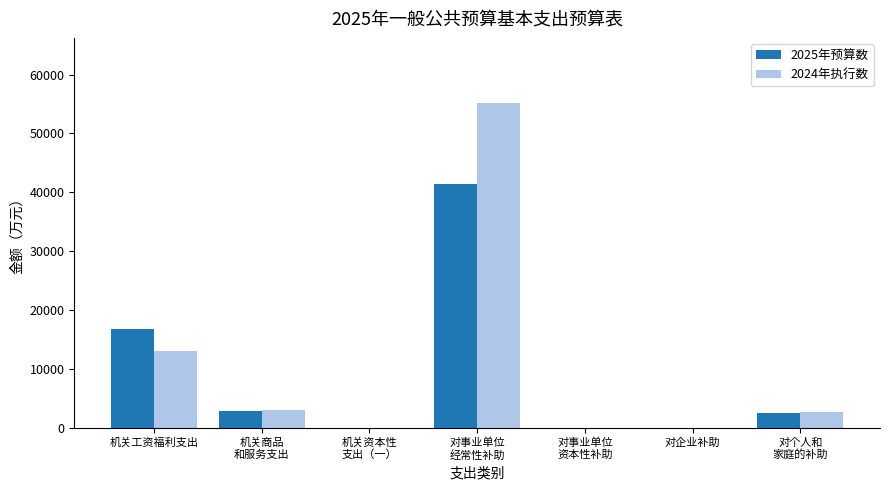

How many distinct data groups are displayed?

2